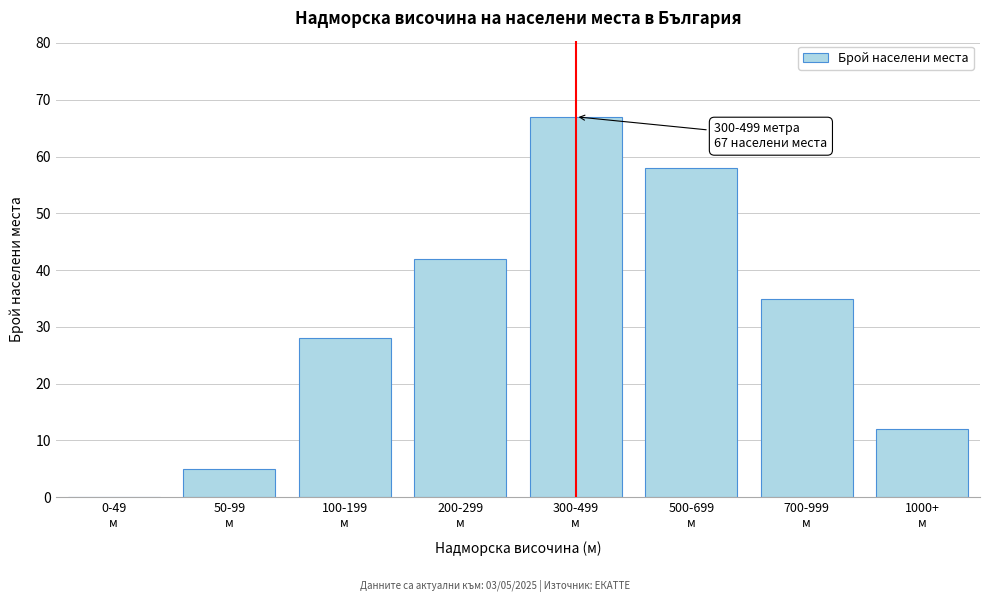

What is the greatest value displayed?

67